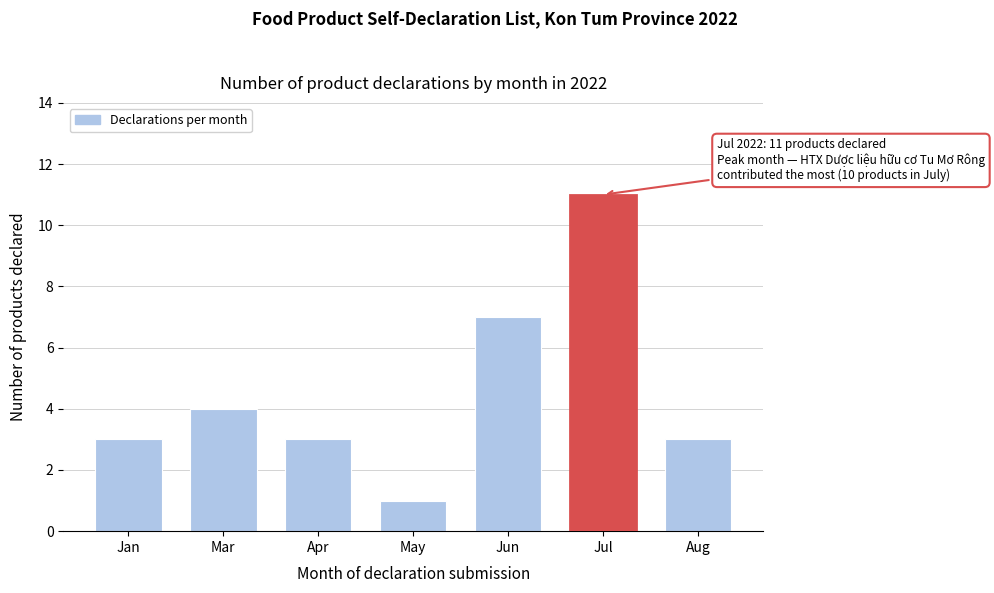

Reading left to right, extract all data points from this chart.

3	4	3	1	7	11	3